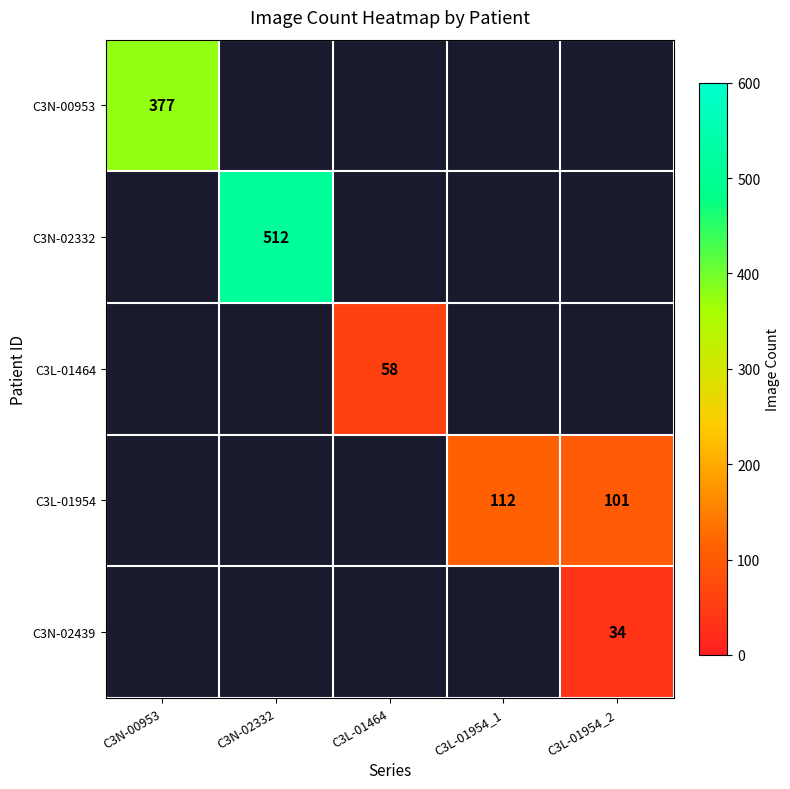

What is the maximum value shown in the chart?

512.0